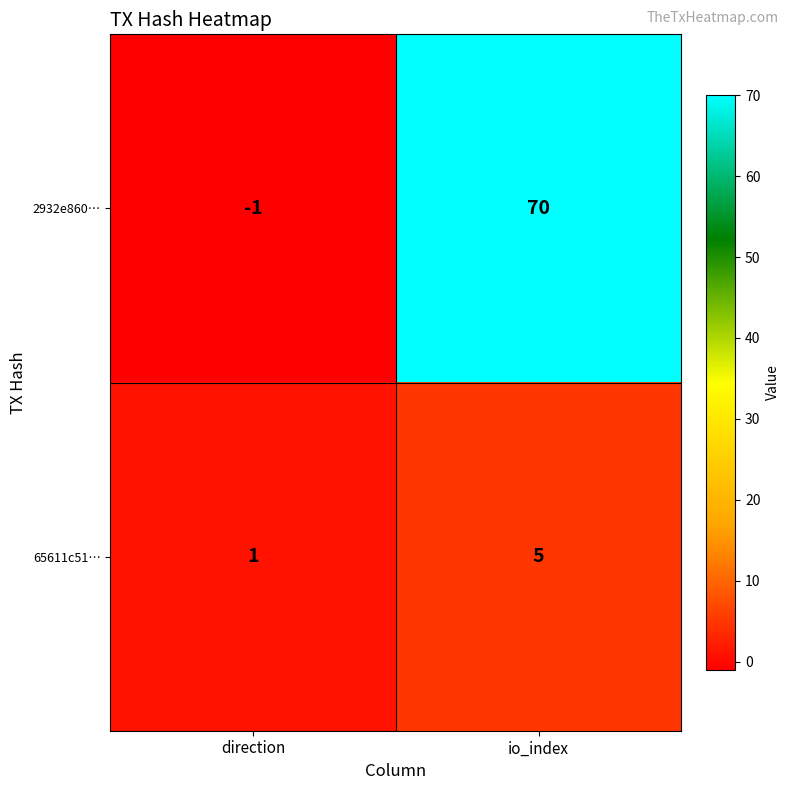

At how many categories does at least one series exceed 24?

1